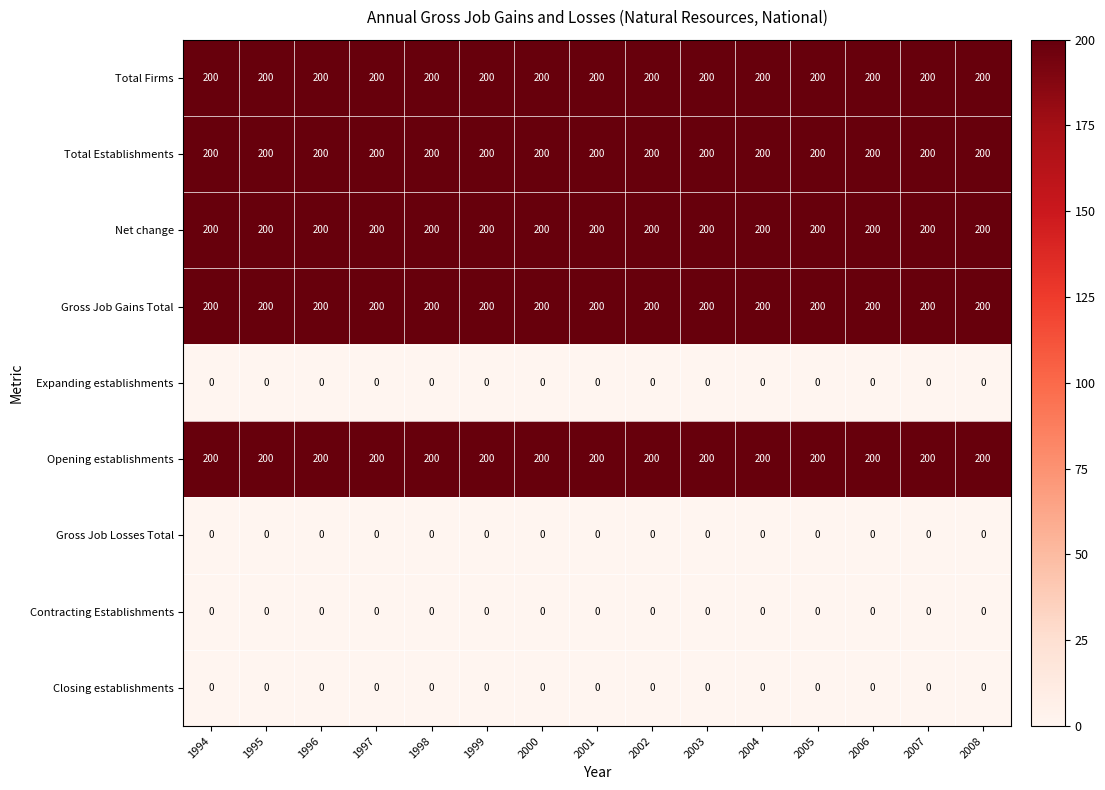

At how many categories does at least one series exceed 187?

15